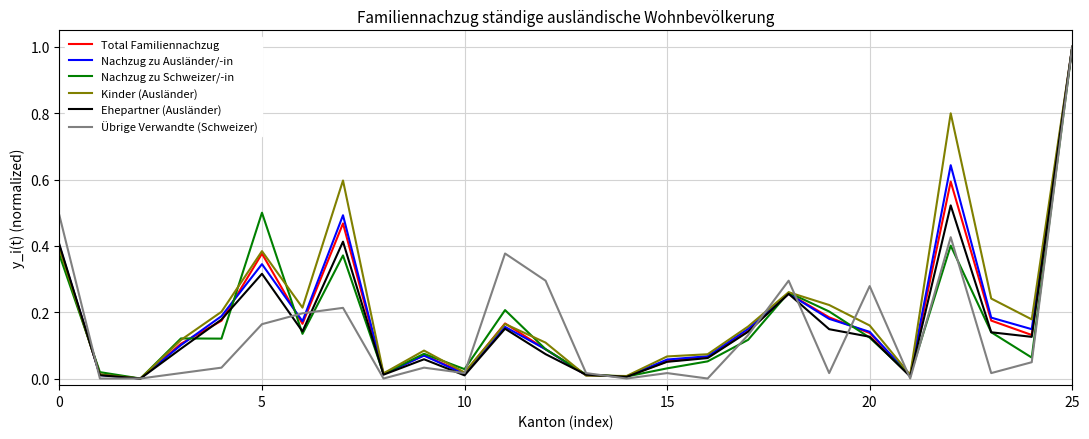

In Ehepartner (Ausländer), how many points are lower than both neighbors (excluding endpoints)?

7